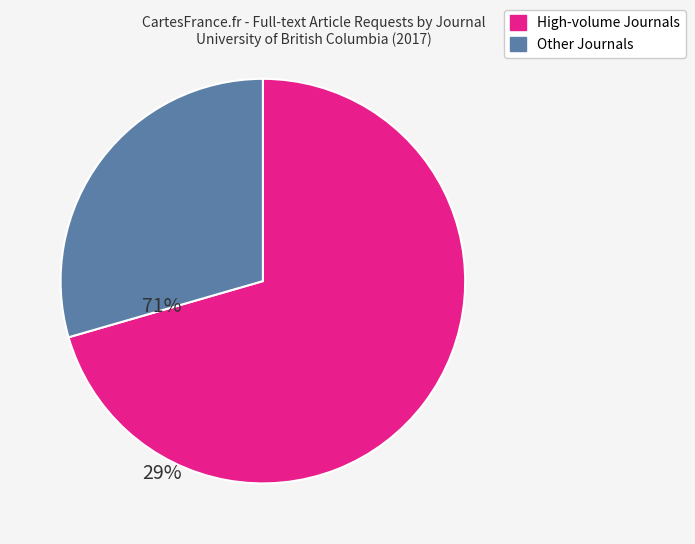

Is there a majority slice in this chart?

Yes